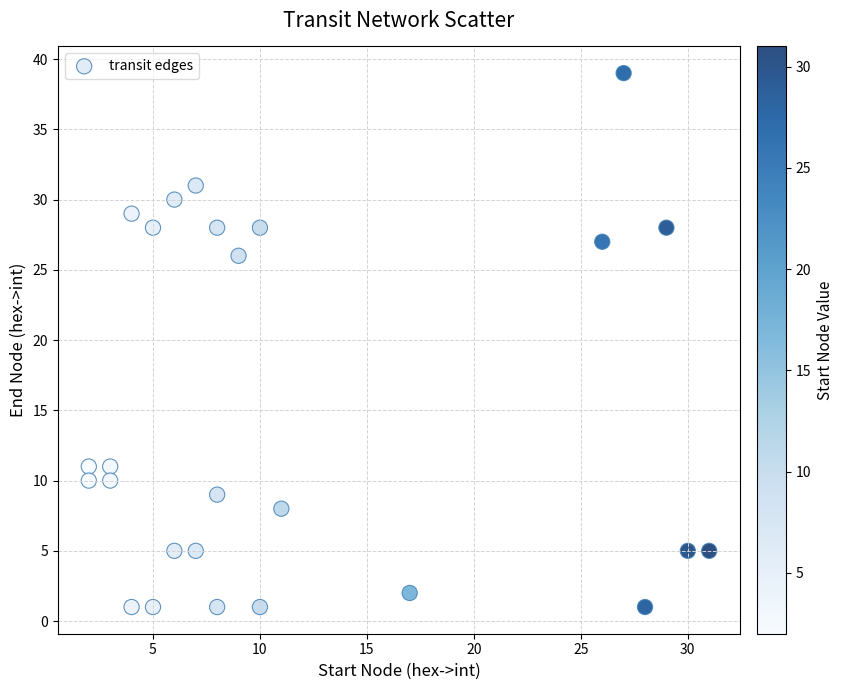

What is the range of Y values (max minus min)?

38